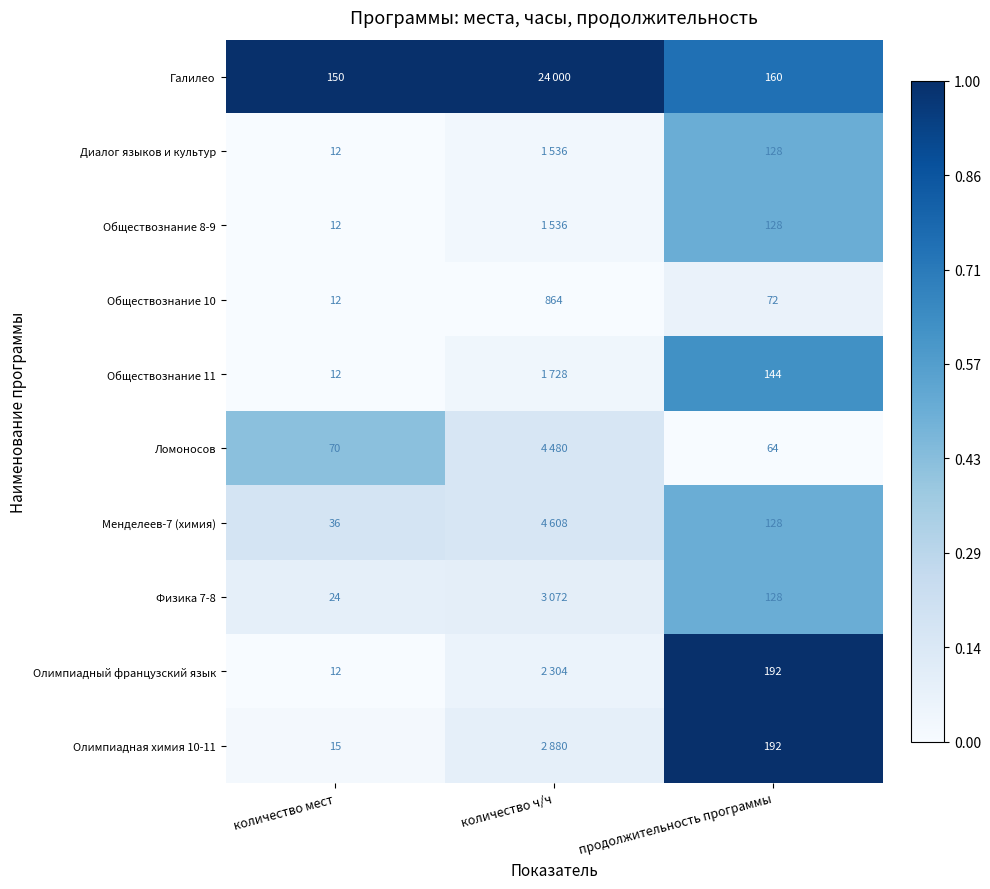

Which series changed the most between количество мест and продолжительность программы?

Олимпиадный французский язык